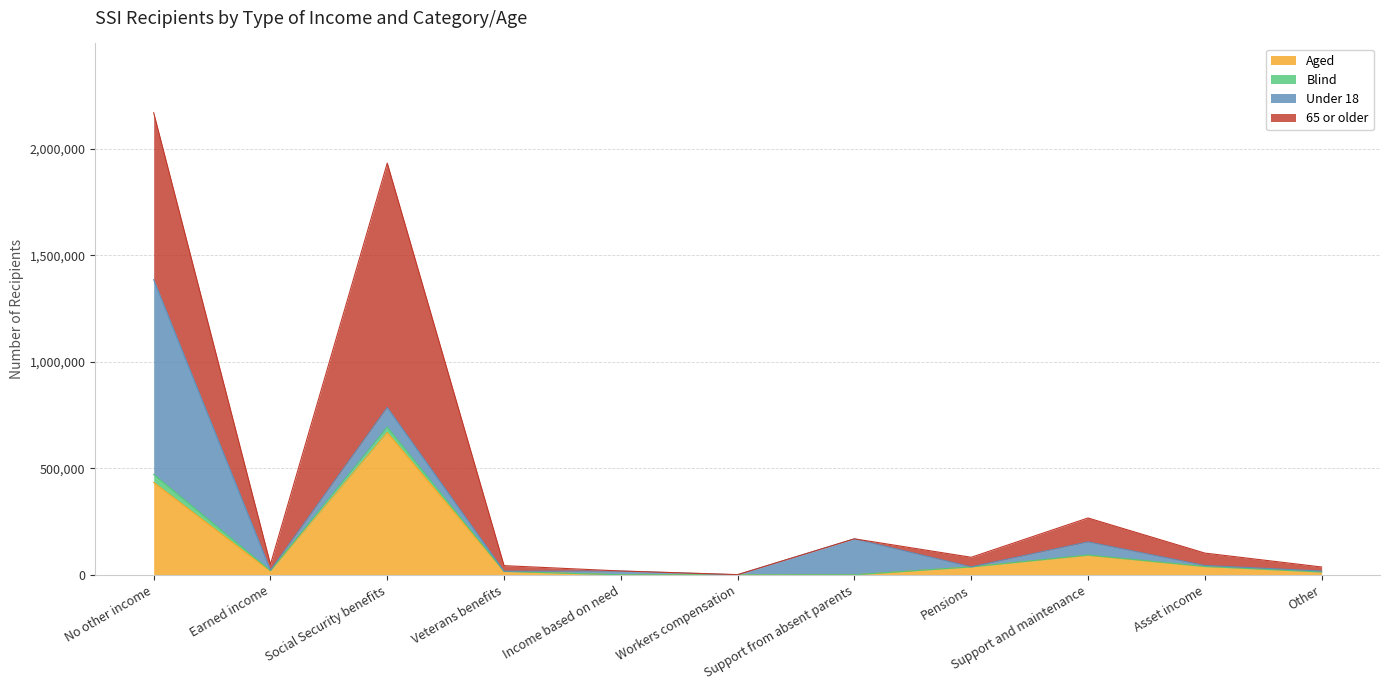

Which category has the lowest value in the 65 or older series?

Workers compensation